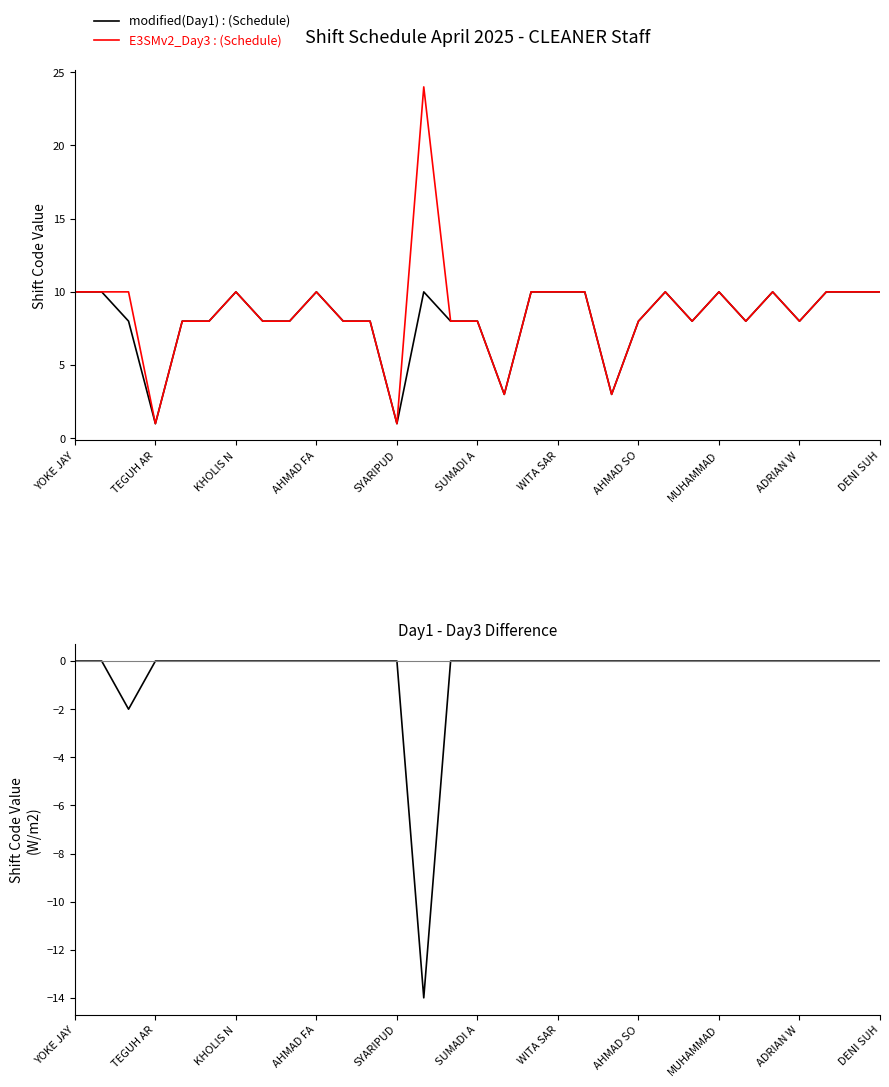

What is the difference between the maximum and minimum values in the modified(Day1) : (Schedule) series?

9